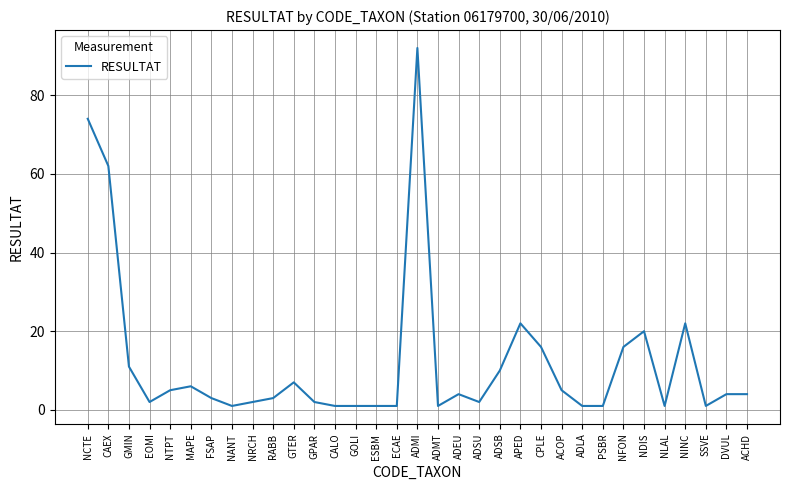

What is the approximate value at ADEU?

4